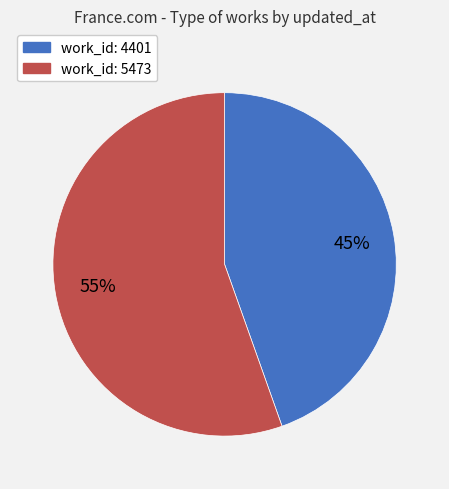

To the nearest percent, what is the average slice percentage?

50%